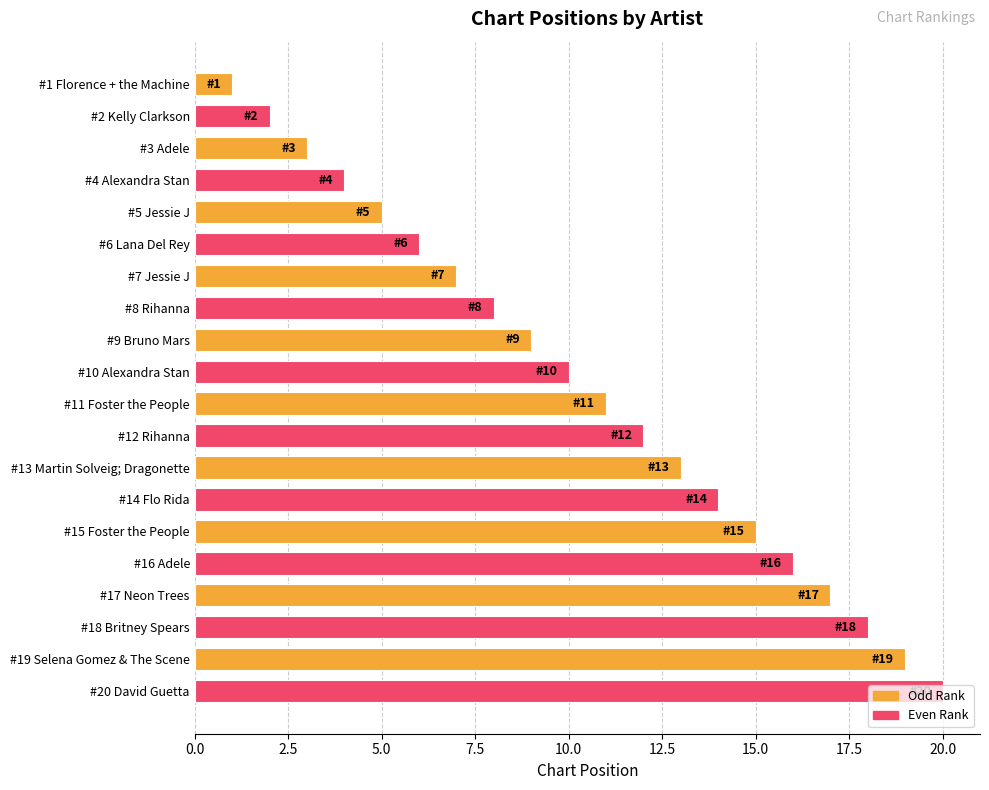

What is the sum of all values?

210